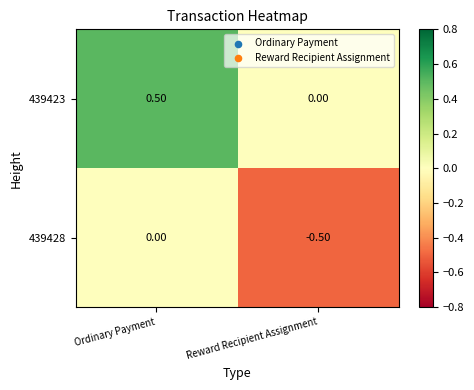

At which label is 439423 closest to 0?

Reward Recipient Assignment